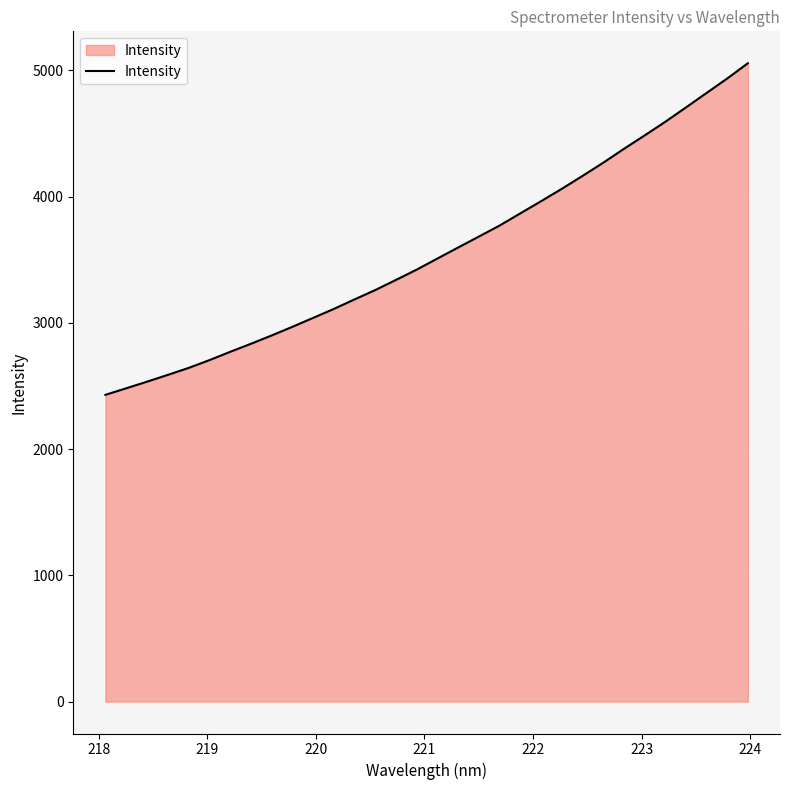

What is the difference between the maximum and second lowest values?

2574.6